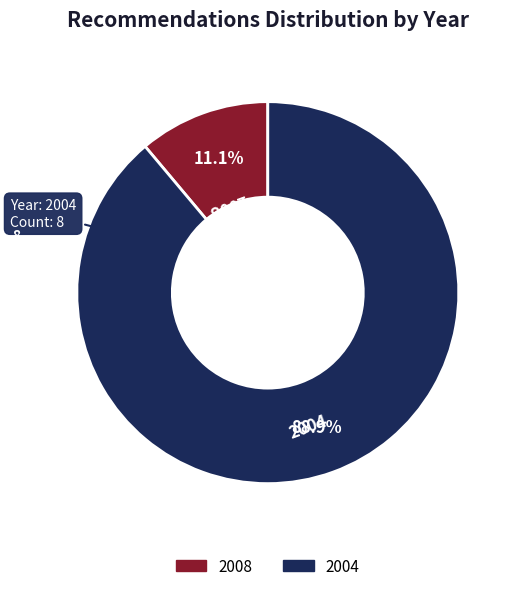

Which category has the biggest portion of the pie?

2004